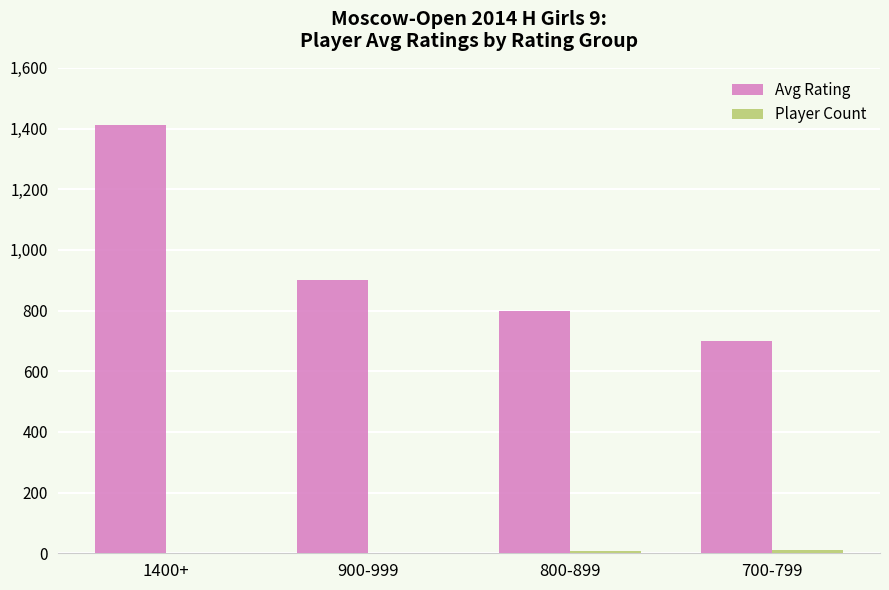

What is the maximum value shown in the chart?

1412